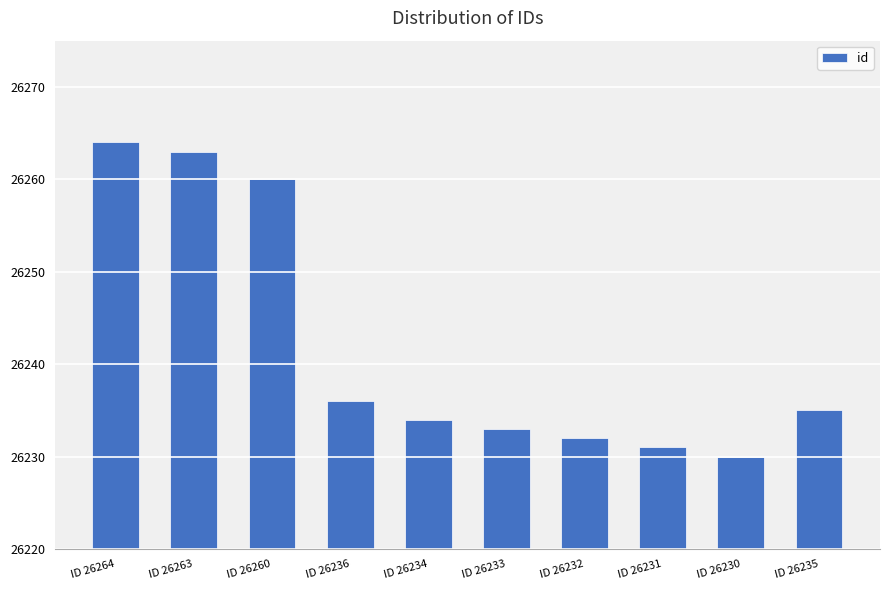

What is the average value?

26242